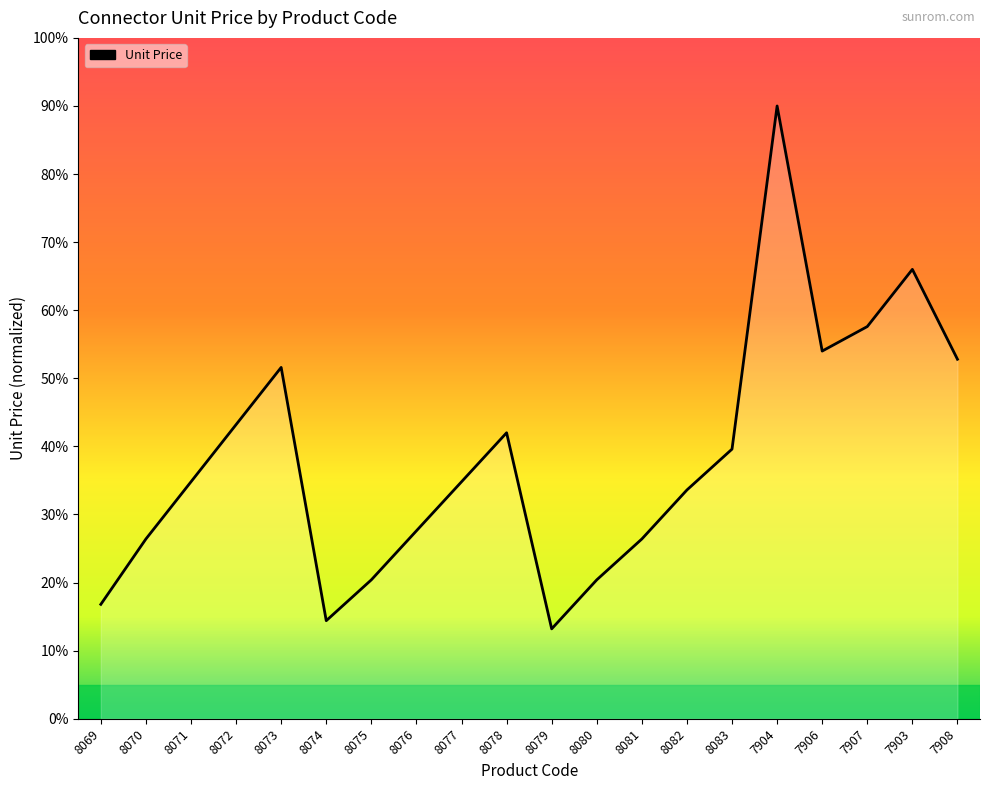

What value does the data have at 8082?

33.6